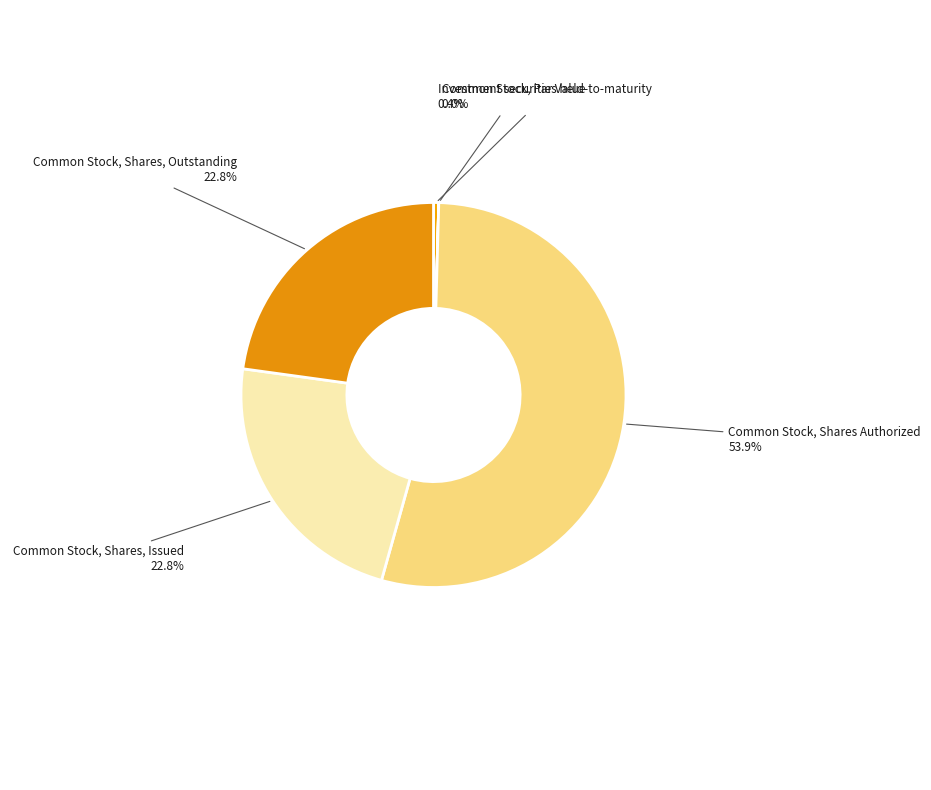

What is the ratio of the value at Common Stock, Shares, Outstanding to the value at Investment securities held-to-maturity?

52.0